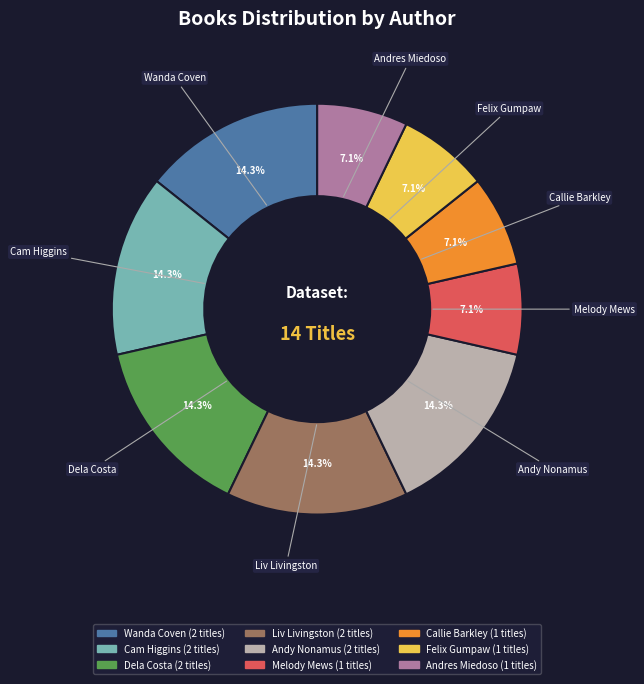

How many segments does this pie chart have?

9